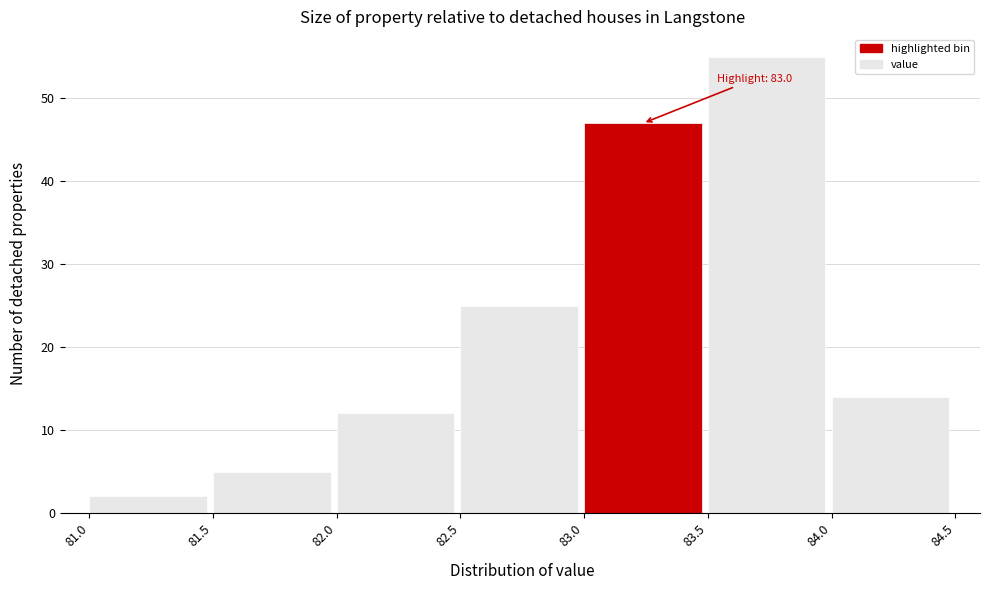

Which range on the x-axis has the tallest bar?

83.5 to 84.0